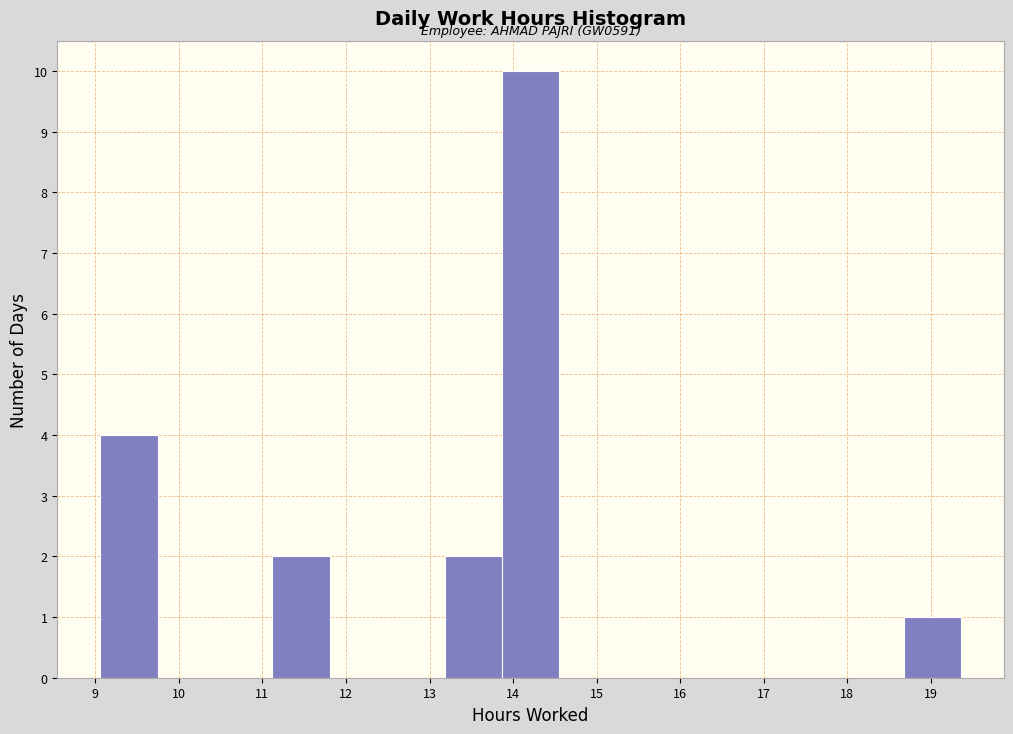

Which range on the x-axis has the tallest bar?

13.9 to 14.6